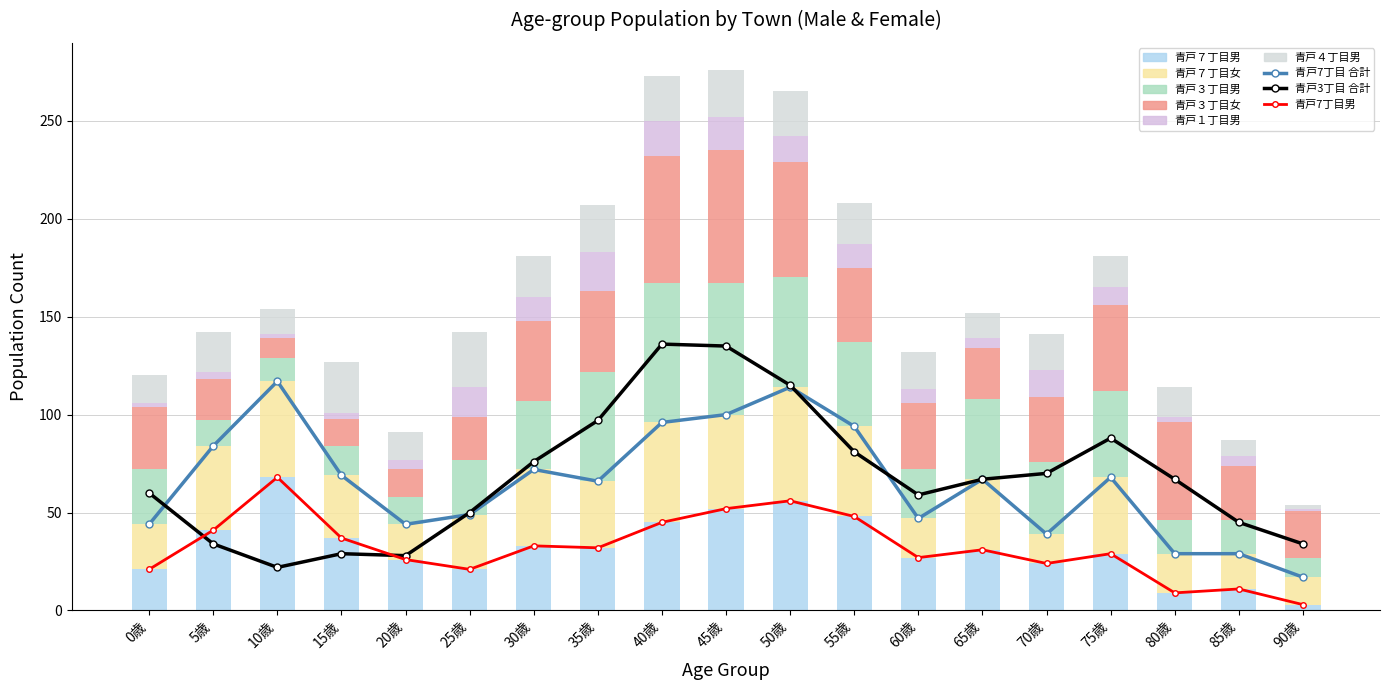

How many values in the 青戸４丁目男 series are below 19?

9